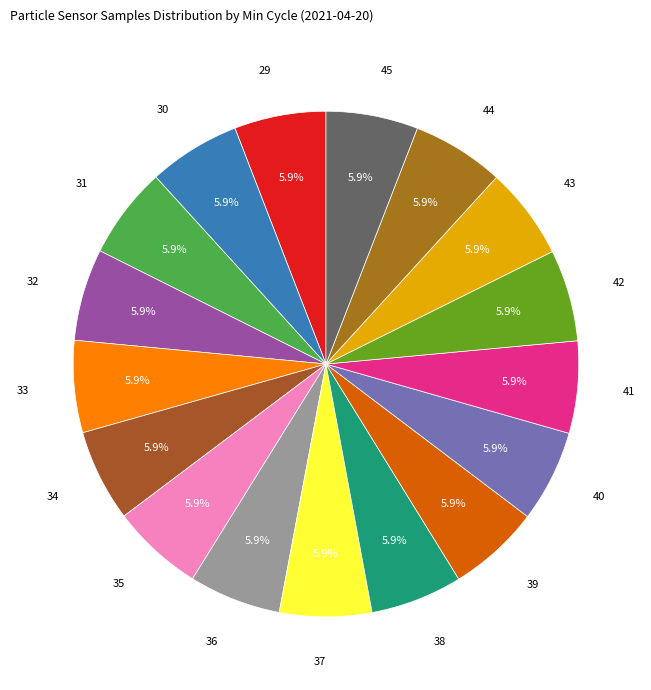

How many segments does this pie chart have?

17